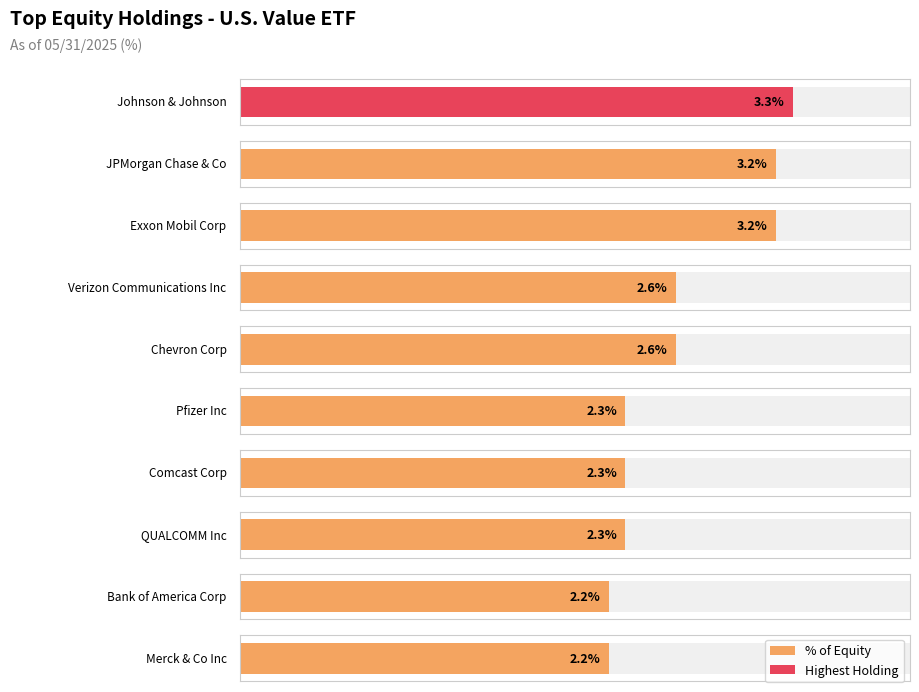

What is the sum of all values?

26.2